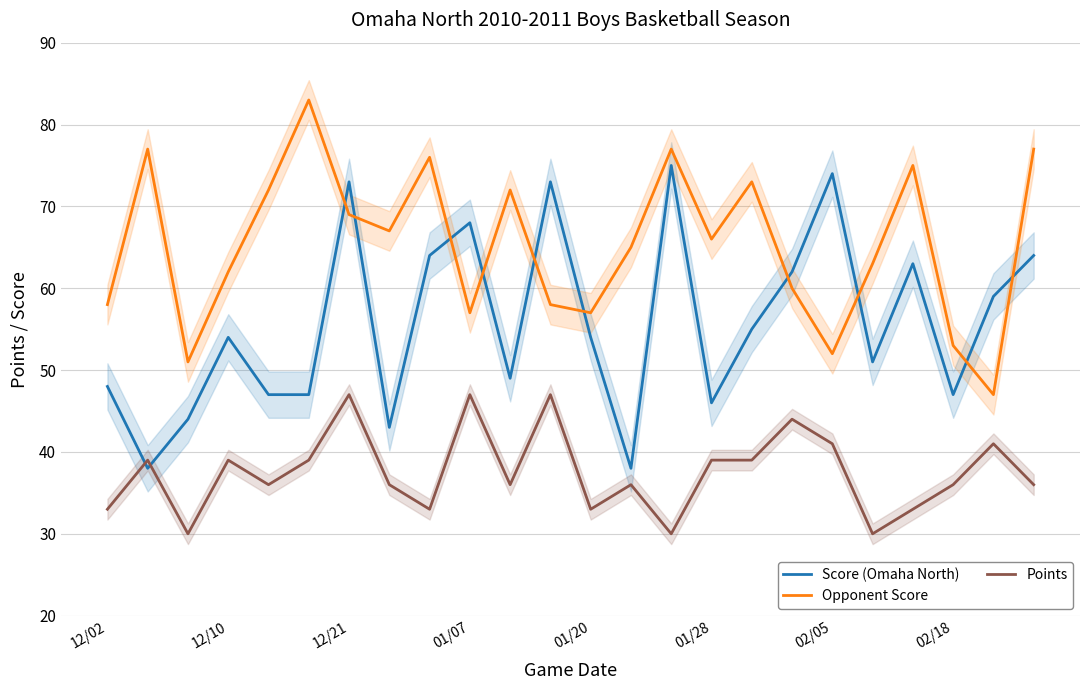

True or false: Opponent Score has a value of 58 at 12/02.

True